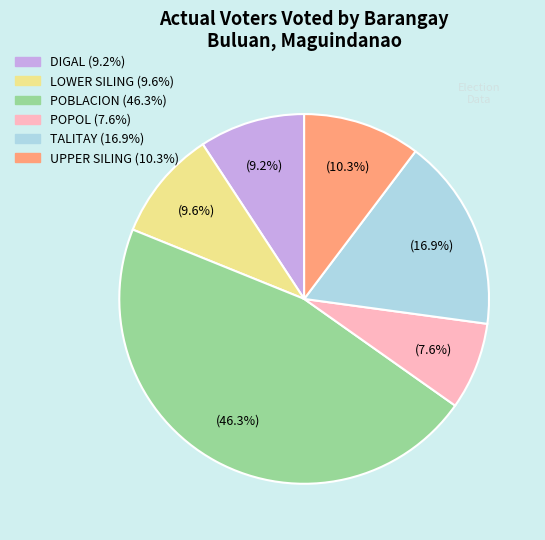

Is there a majority slice in this chart?

No